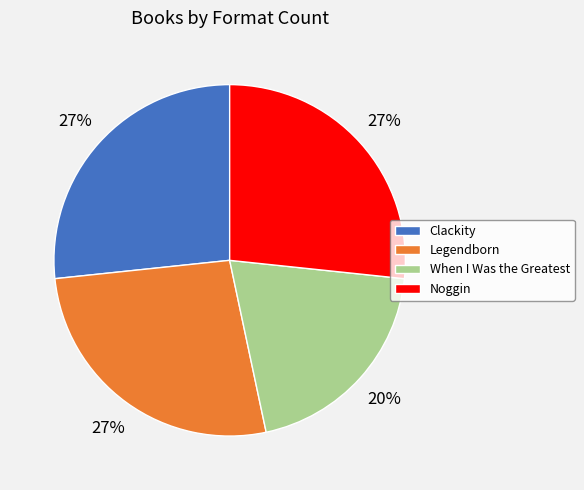

The Legendborn slice represents 27% of the pie. True or false?

True